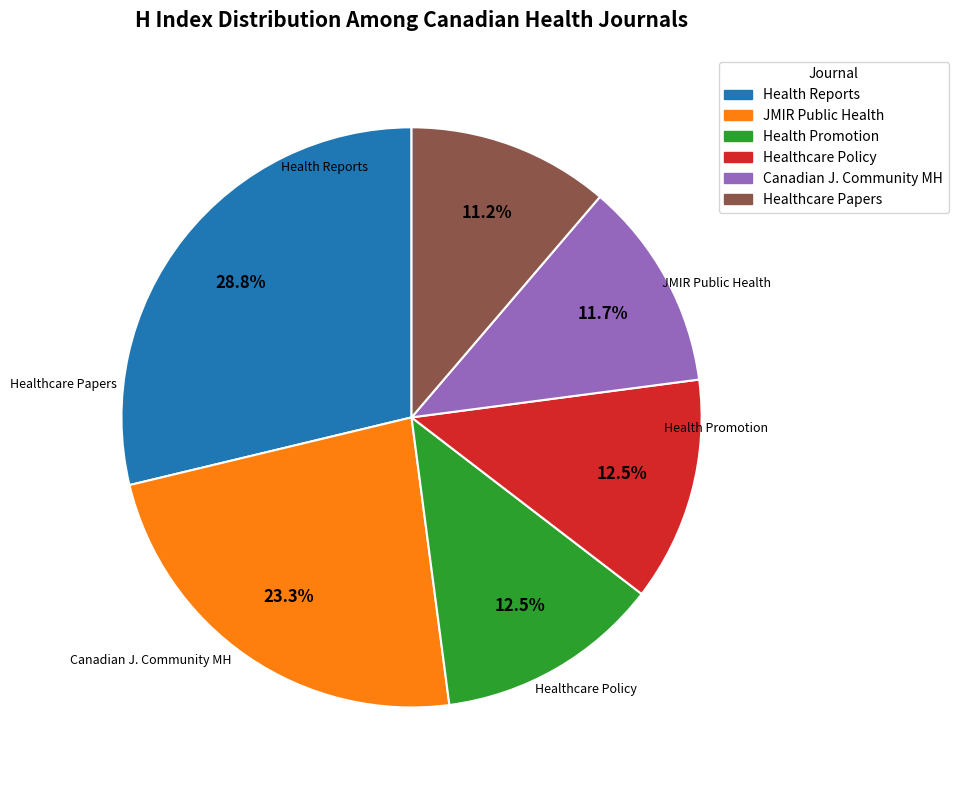

Is there any slice that represents more than half of the pie?

No